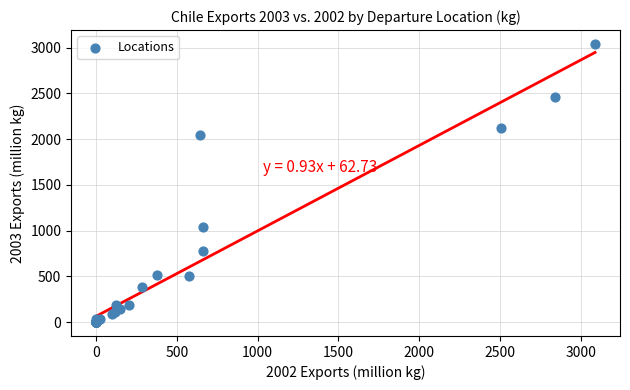

What Y value in the scatter plot is closest to 1519?

1042.4